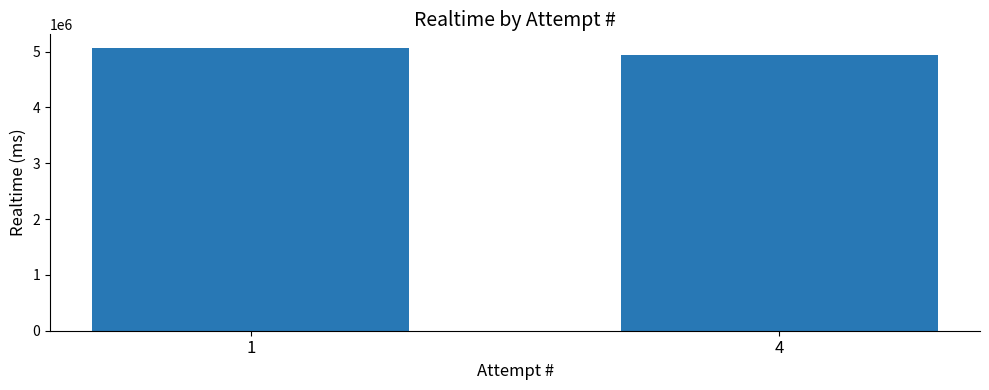

List the labels in order of value, largest first.

1, 4